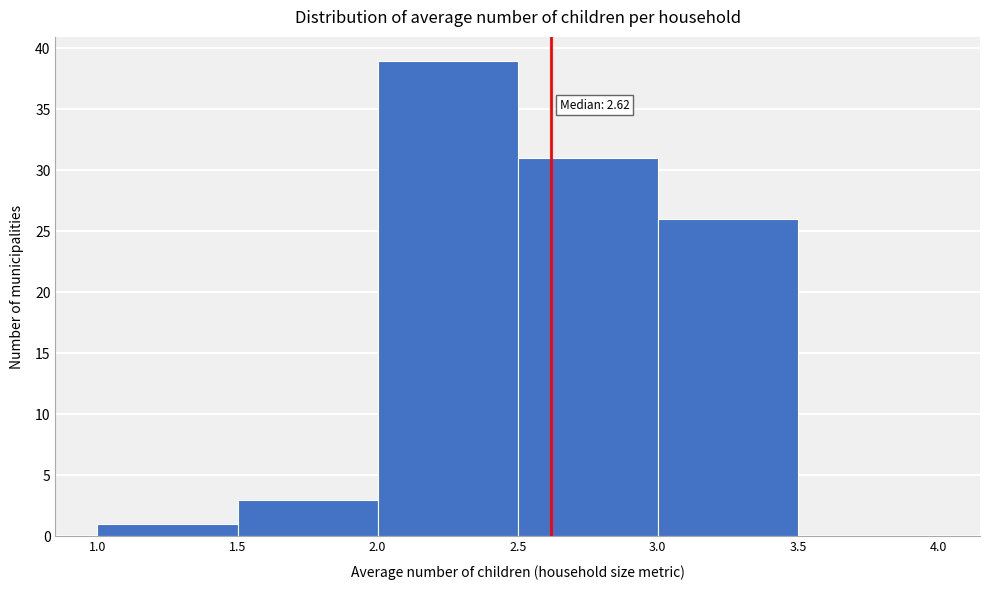

Which range on the x-axis has the tallest bar?

2.0 to 2.5